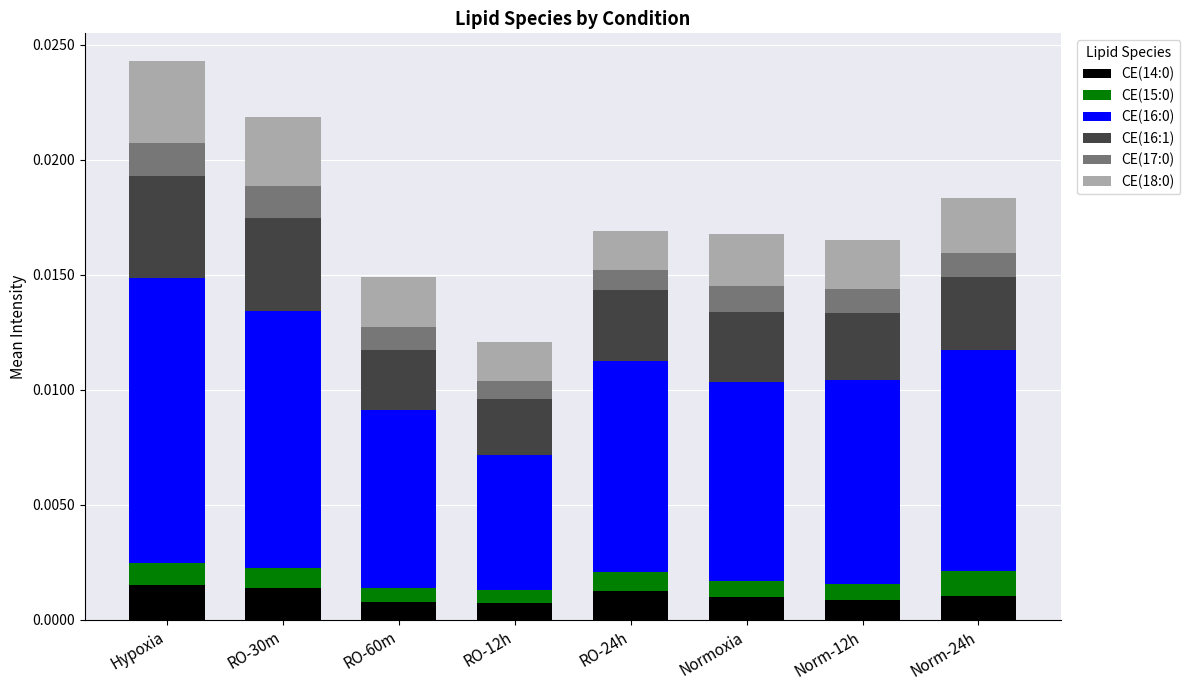

What is the label of the 8th bar from the right?

Hypoxia